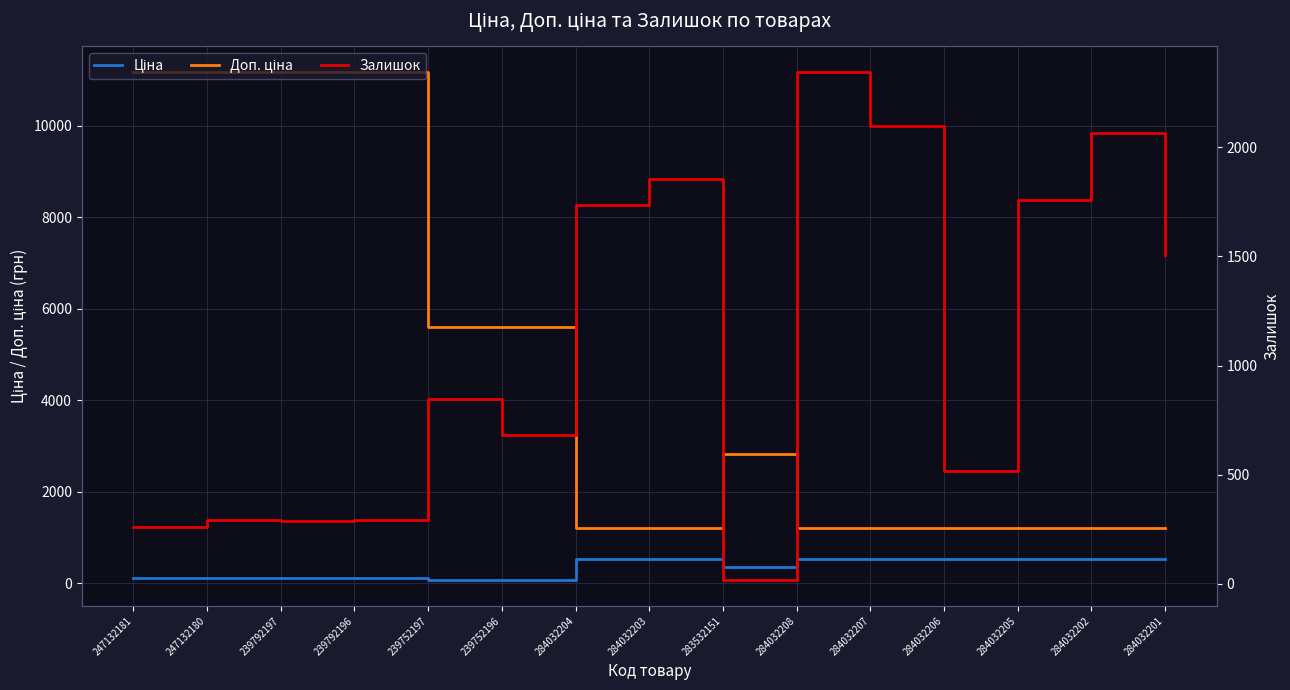

What is the greatest value displayed?

11182.0